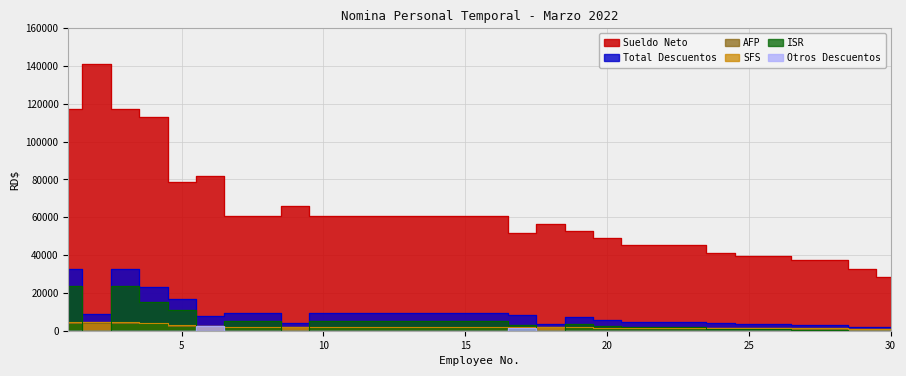

Is it true that Total Descuentos equals 4263.0 at 14?

False